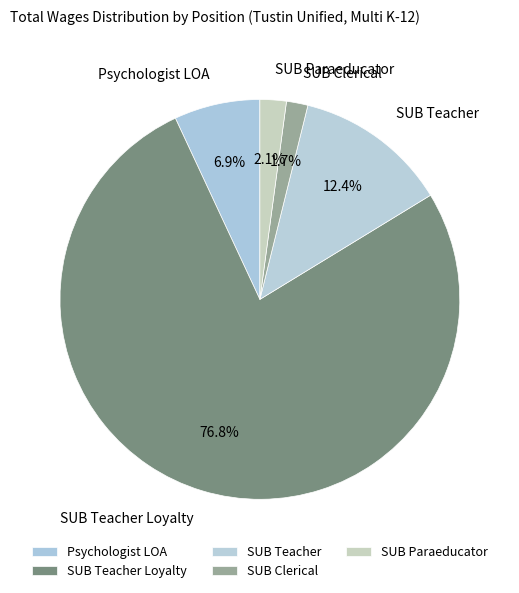

Count the number of slices in the pie.

5